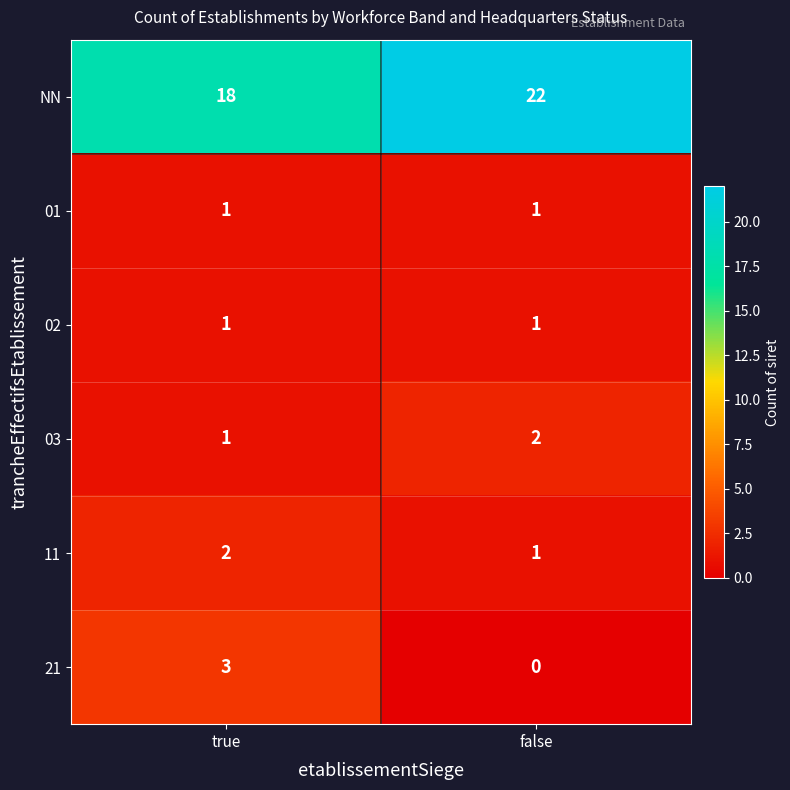

How many series are shown in this chart?

6